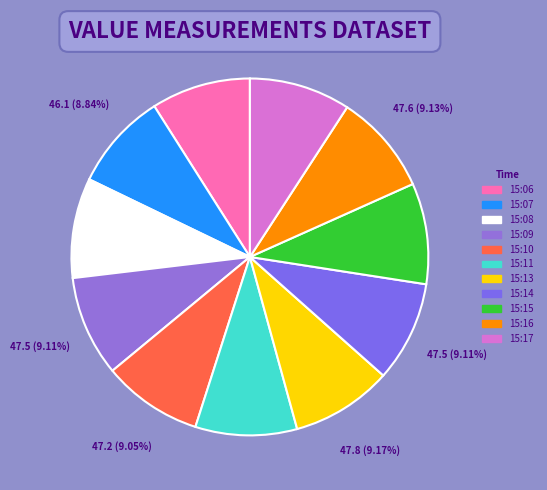

To the nearest percent, what percentage of the pie is 15:17?

9%